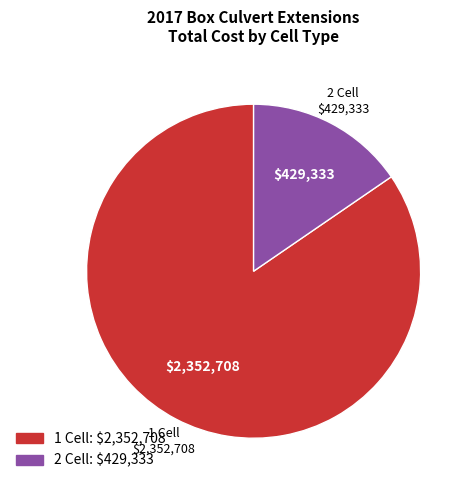

Is there any slice that represents more than half of the pie?

Yes